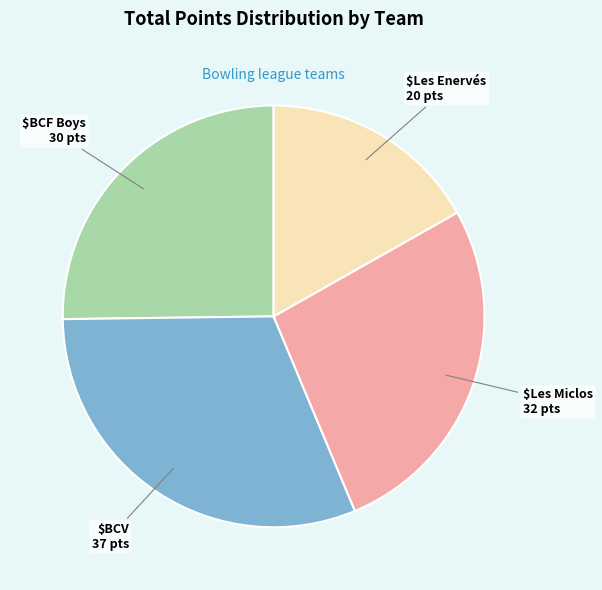

Does any single category account for the majority?

No